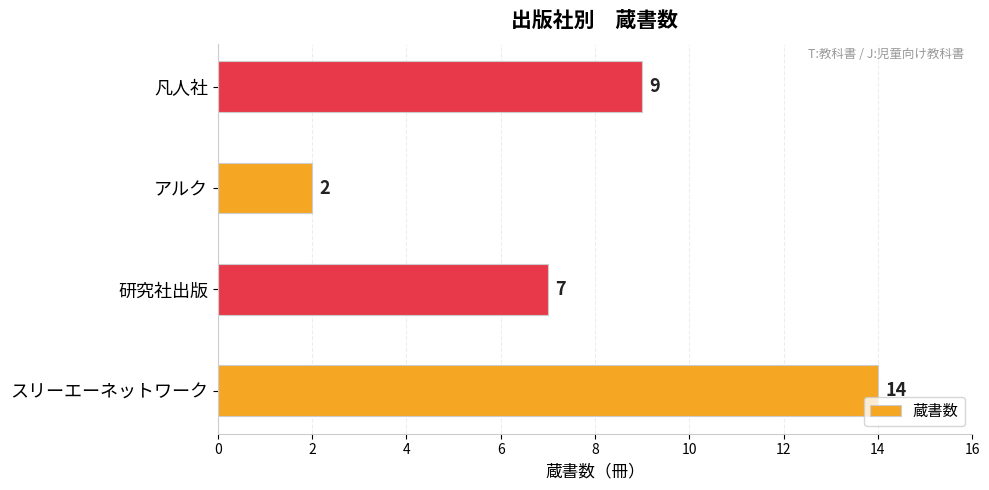

Is it true that the value at 研究社出版 is 7?

True